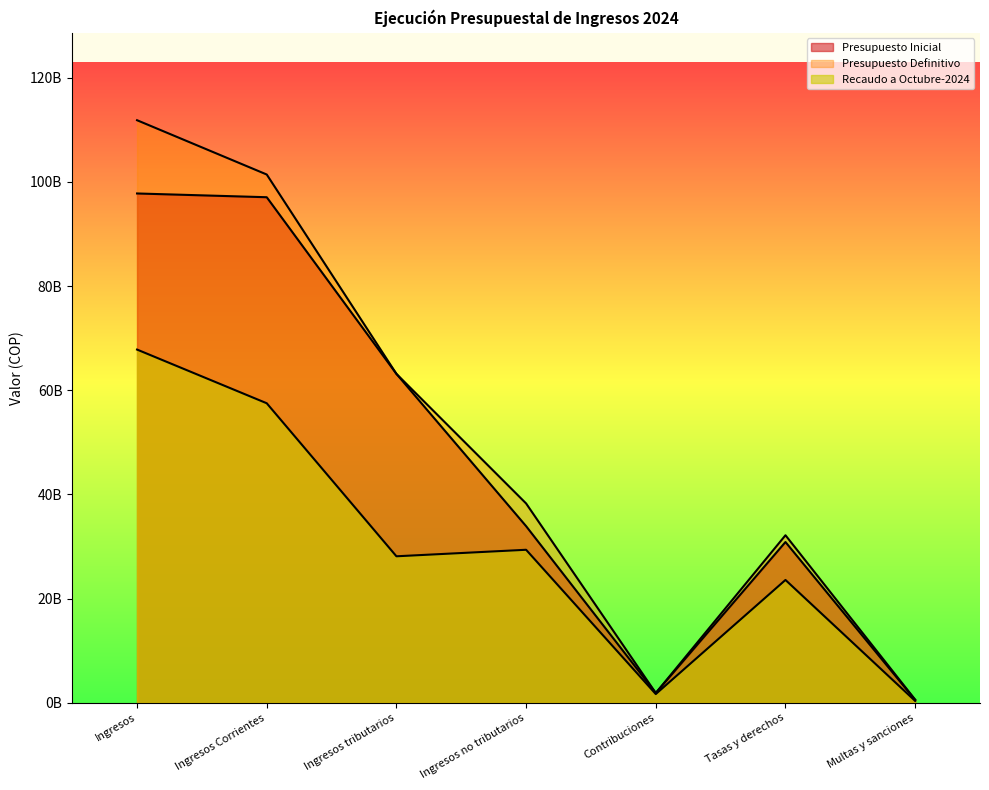

Where is the first local maximum for Presupuesto Definitivo?

Tasas y derechos